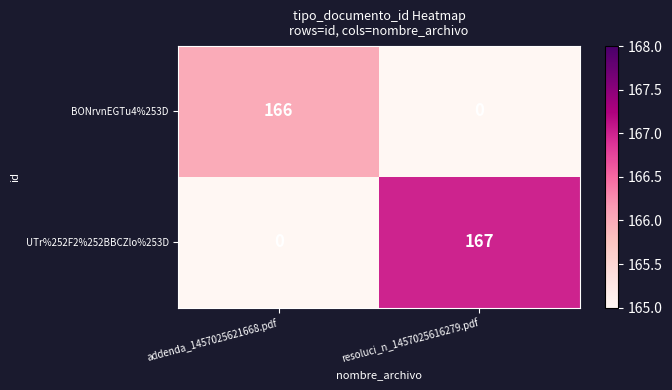

Count the number of data series in this chart.

2